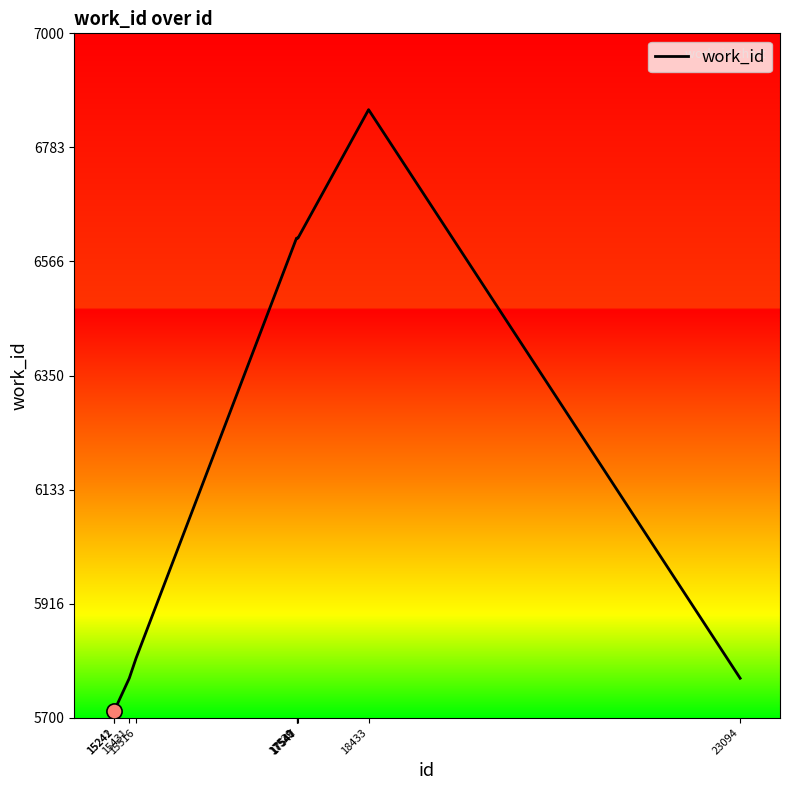

Approximately how many times larger is the value at 17529 compared to 17547?

1.0